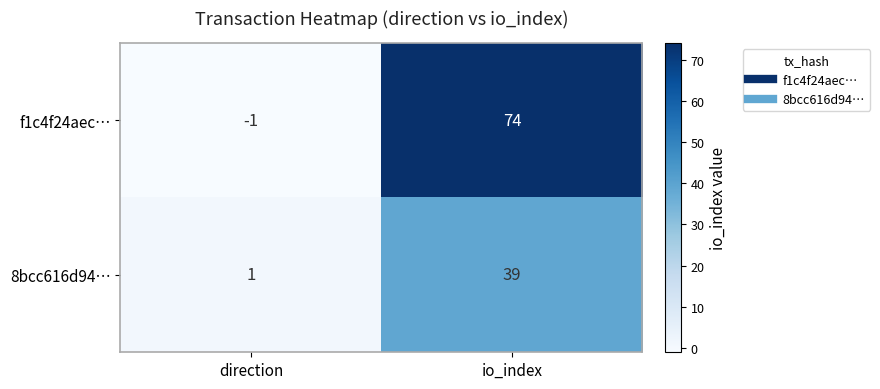

Reading right to left, list all the values displayed in this chart.

f1c4f24aec…: io_index=74	direction=-1
8bcc616d94…: io_index=39	direction=1